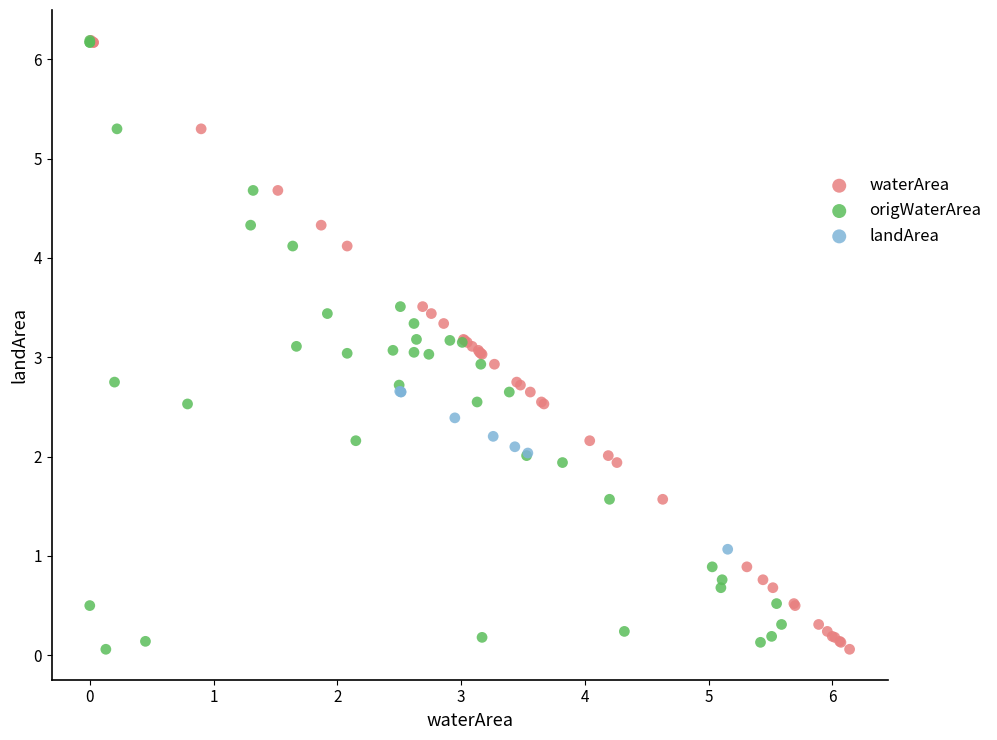

What are all the series names shown in the legend?

waterArea, origWaterArea, landArea